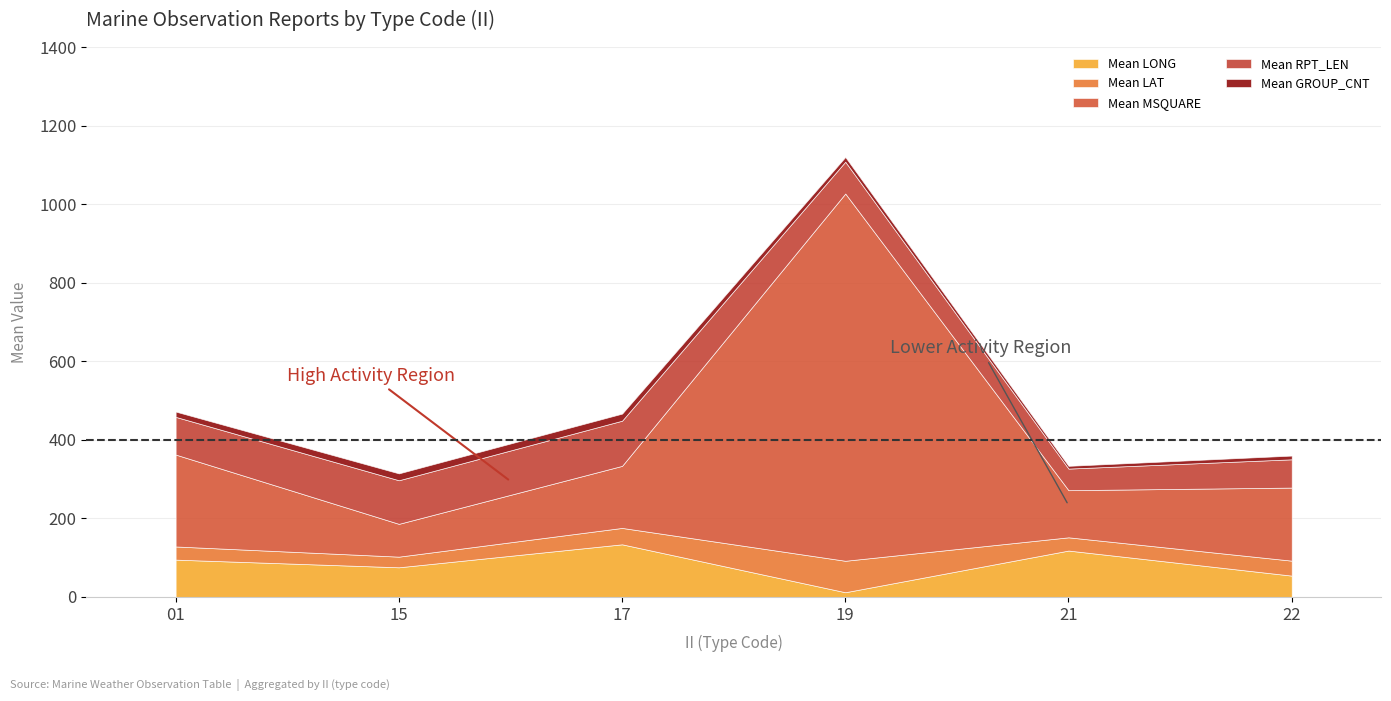

What is the minimum value for Mean RPT_LEN?

55.0